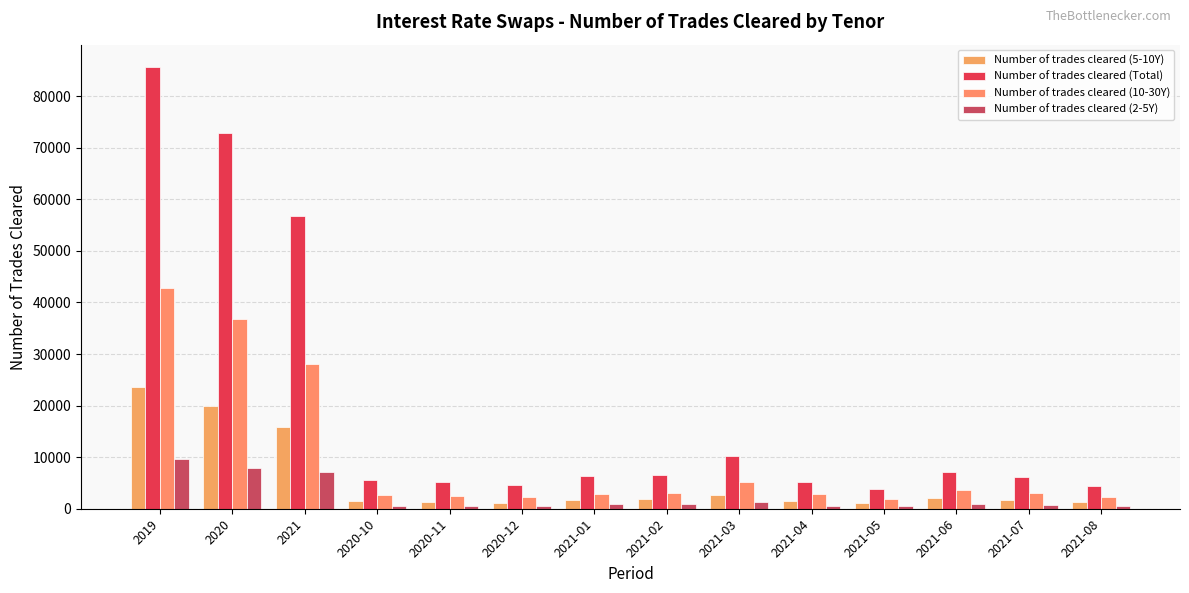

What is the smallest value displayed?

502